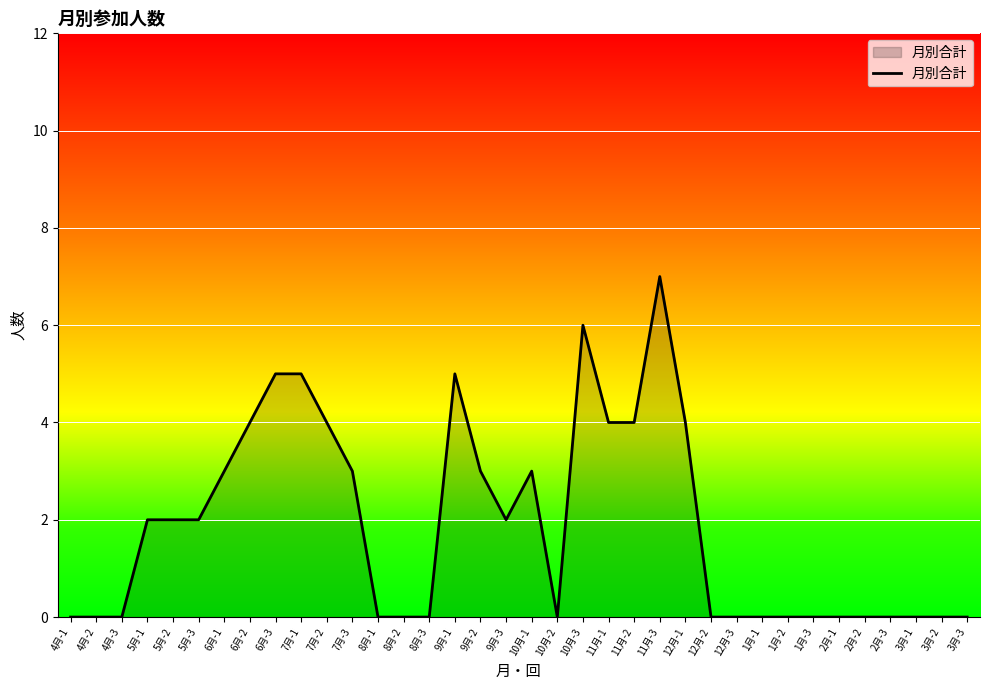

Approximately how many times larger is the value at 7月-2 compared to 11月-2?

1.0